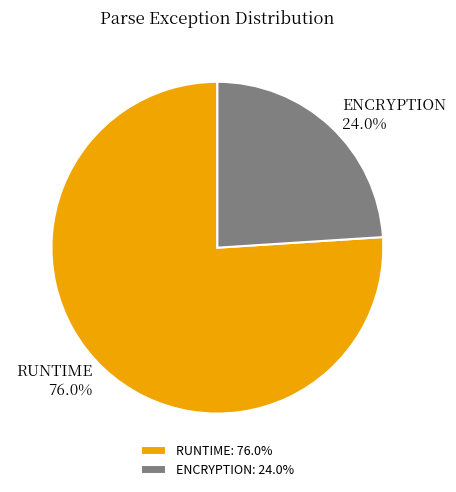

The ENCRYPTION slice represents 24% of the pie. True or false?

True